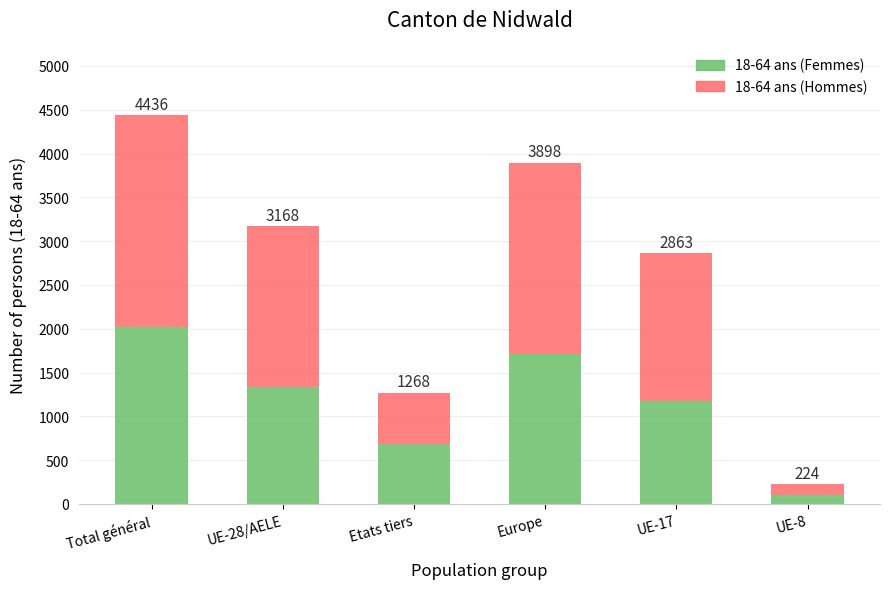

What are all the series names shown in the legend?

18-64 ans (Femmes), 18-64 ans (Hommes)